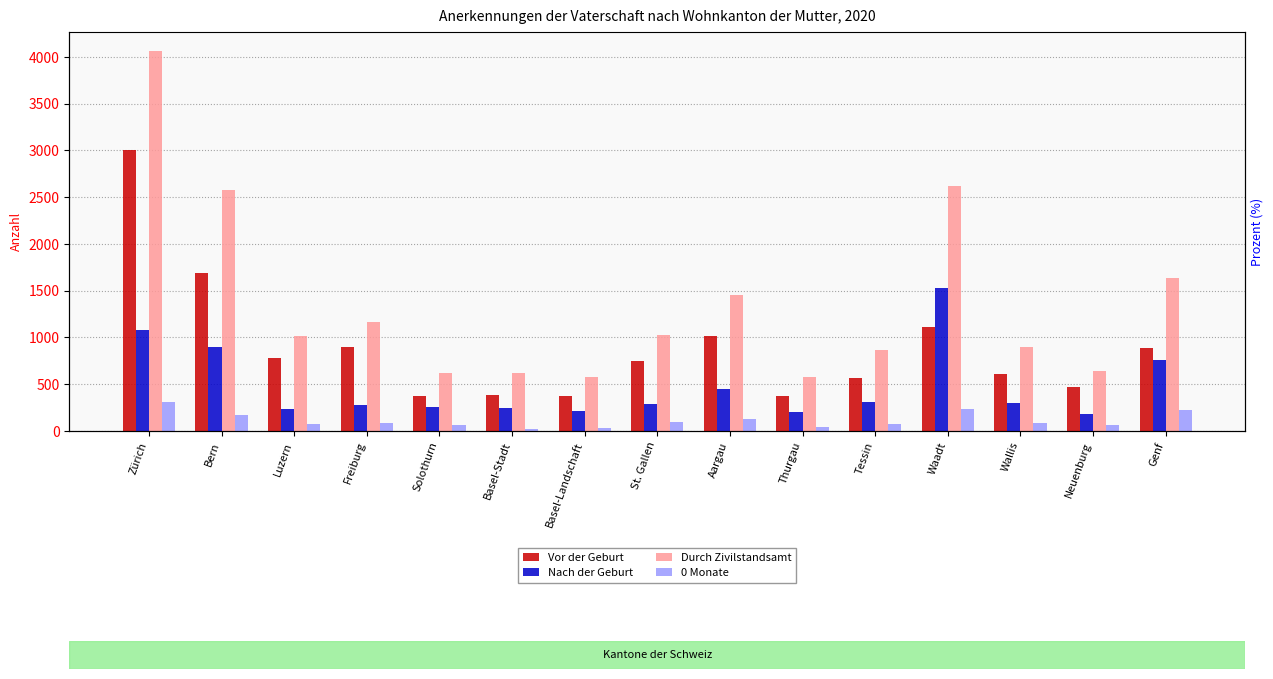

Reading left to right, what are all the values shown in this chart?

Vor der Geburt: 3000	1690	783	902	372	383	374	751	1018	379	565	1109	614	468	893
Nach der Geburt: 1078	896	237	273	258	242	216	291	446	203	309	1528	295	184	757
Durch Zivilstandsamt: 4064	2574	1016	1165	616	624	581	1032	1453	580	864	2623	896	645	1639
0 Monate: 309	174	75	81	61	25	32	94	123	45	79	233	85	63	222